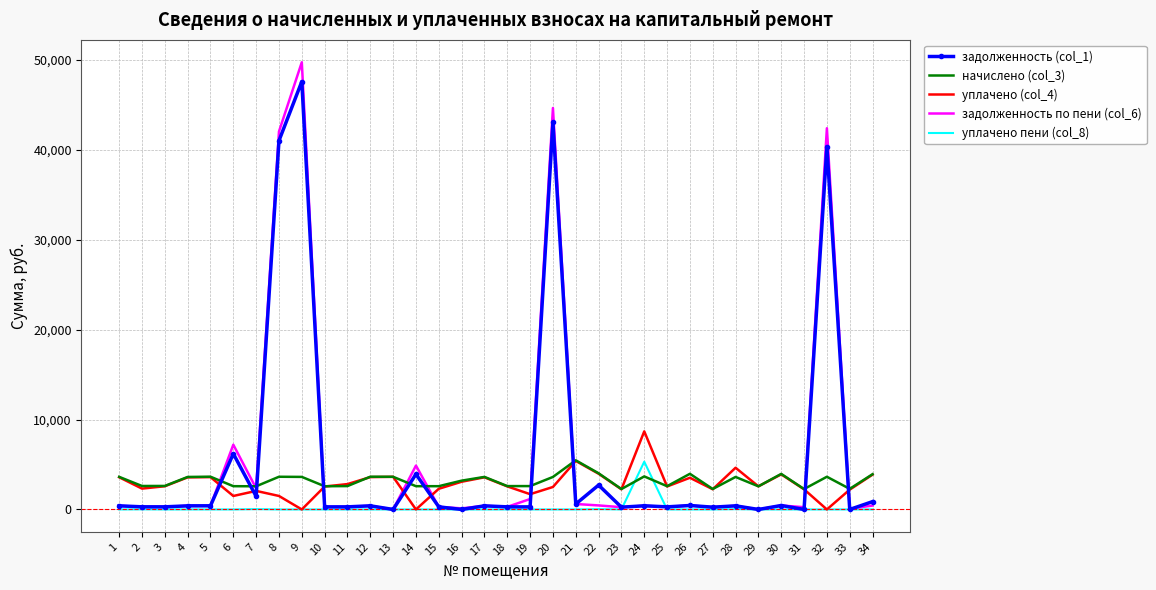

Which series has the widest spread of values?

задолженность по пени (col_6)